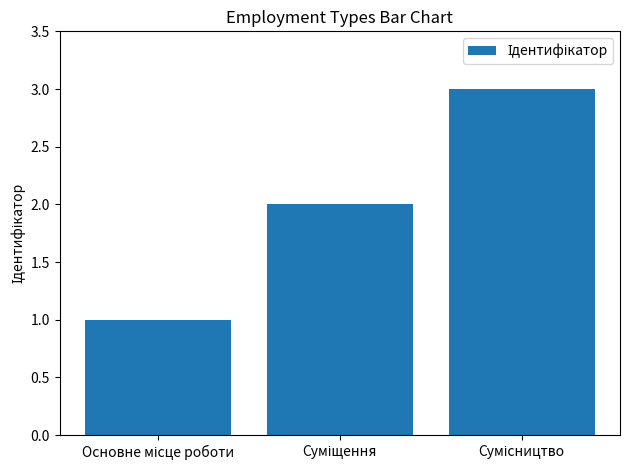

What is the smallest value displayed?

1